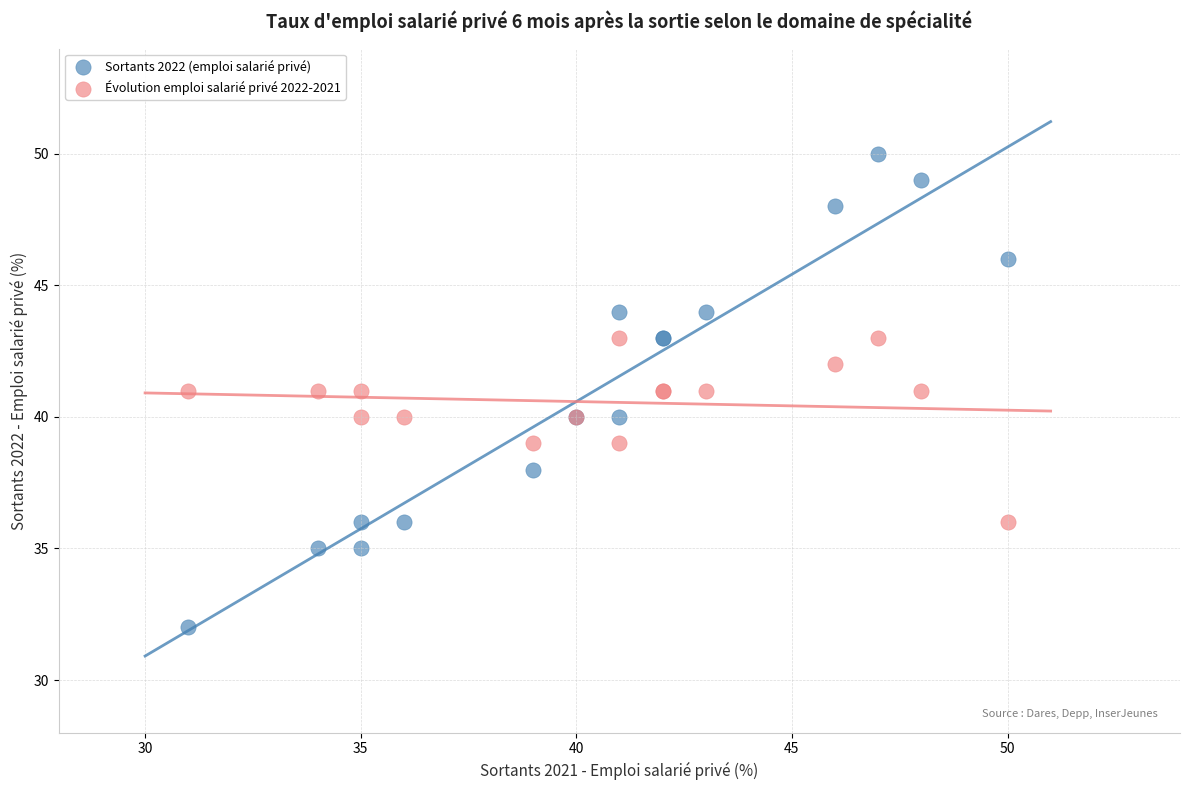

What is the X range (max minus min) for the scatter plot?

19